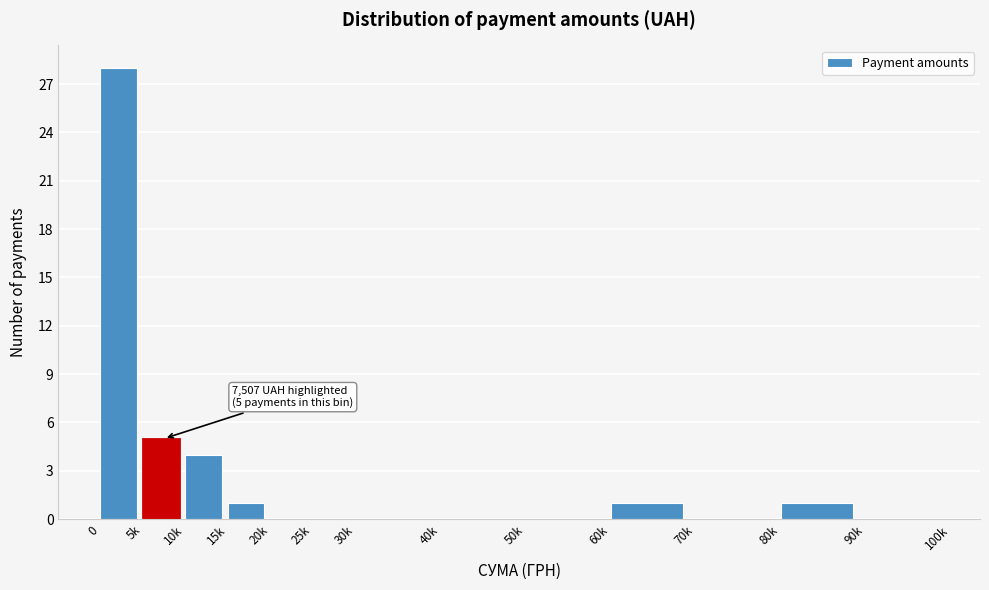

Reading right to left, what are all the values shown in this chart?

90k=0	80k=1	70k=0	60k=1	50k=0	40k=0	30k=0	25k=0	20k=0	15k=1	10k=4	5k=5	0=28